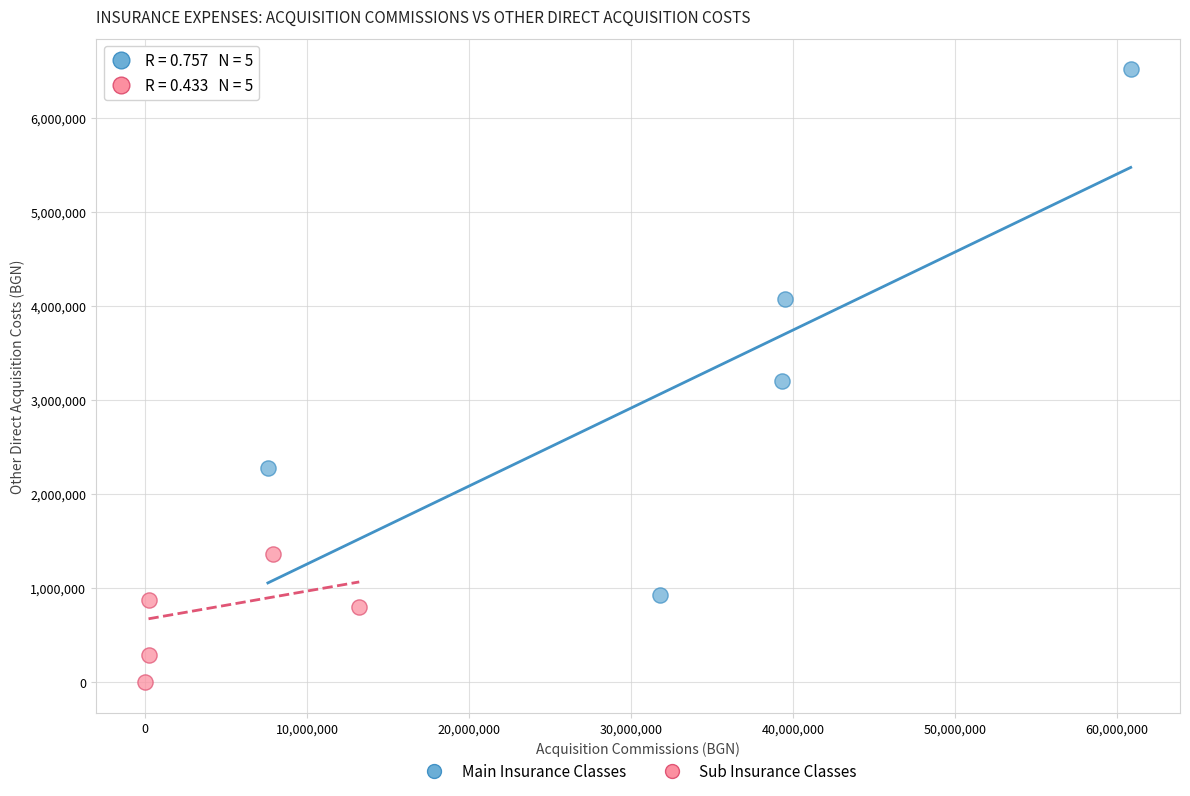

Which series contains the highest Y value?

Main Insurance Classes